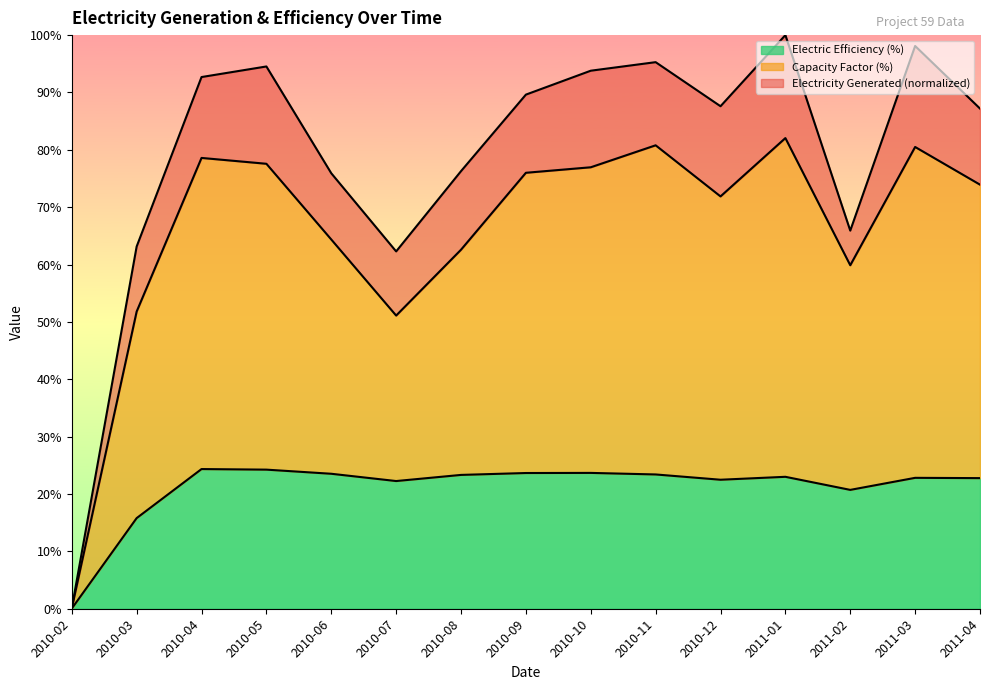

What is the label of the 6th point from the left?

2010-07